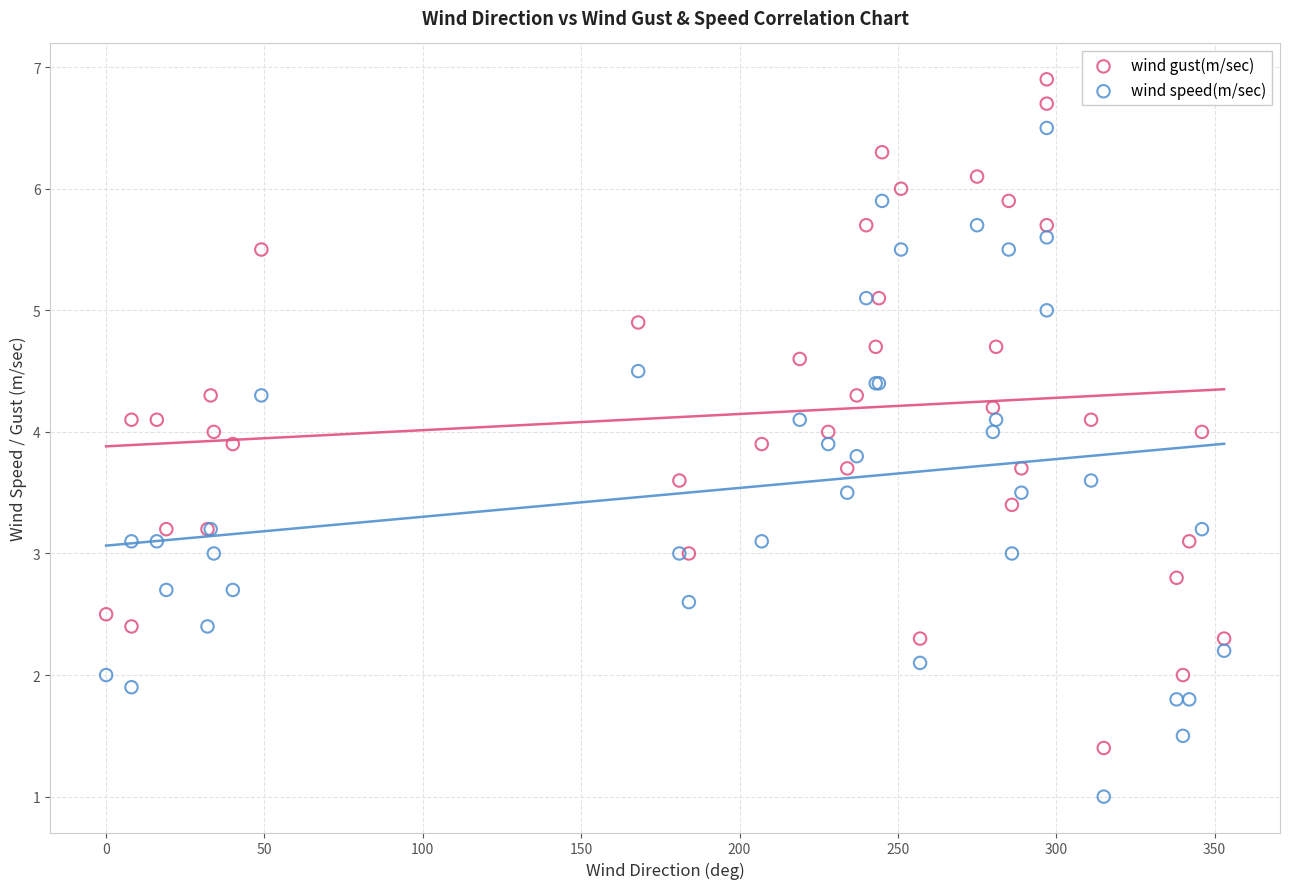

What is the X range (max minus min) for the scatter plot?

353.0